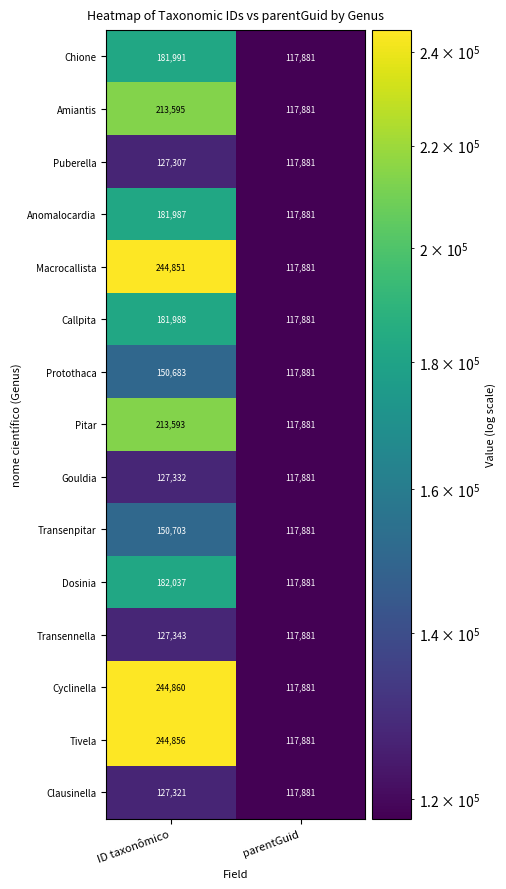

Which label corresponds to the largest value in the chart?

ID taxonômico